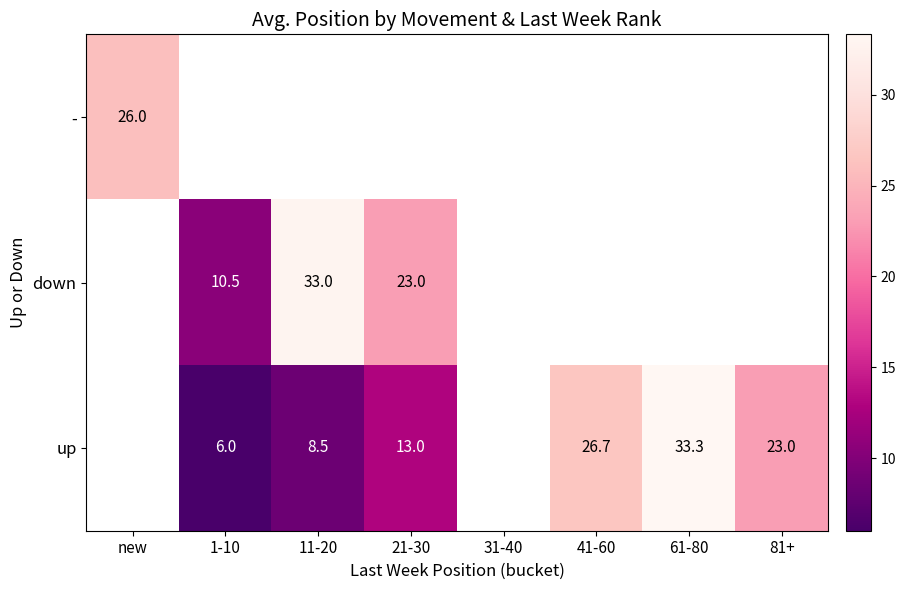

Is it true that up equals 38.1 at 81+?

False